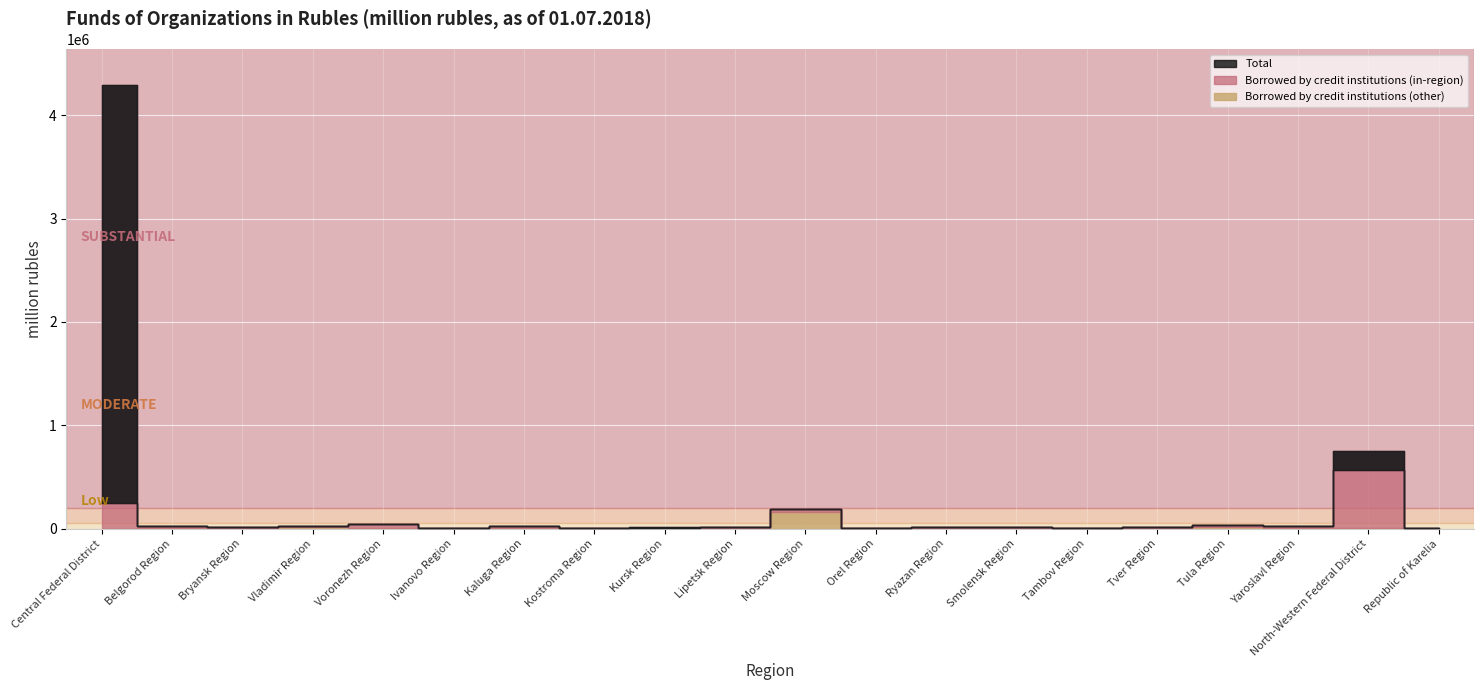

At how many categories does at least one series exceed 600550?

2